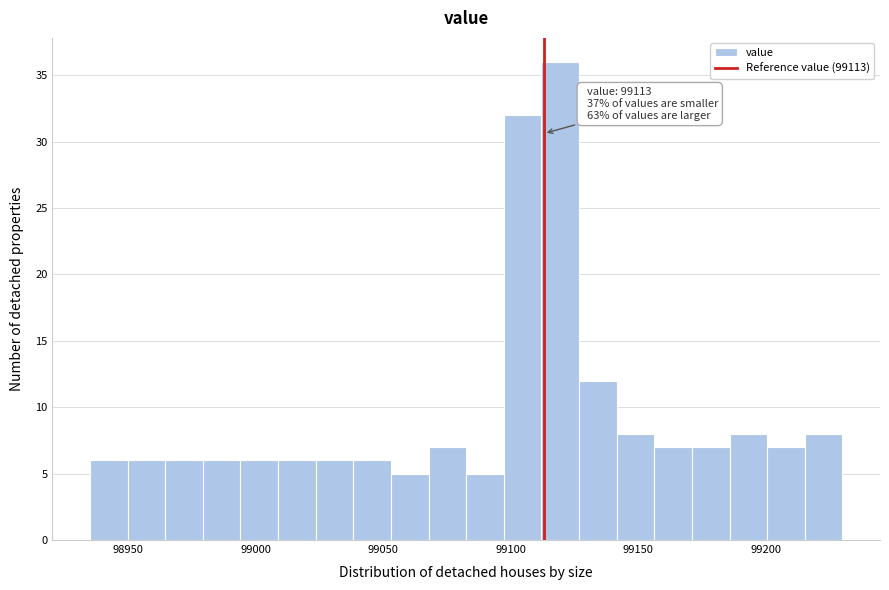

Read against the x-axis, roughly where is the centre of the tallest bar?

99120